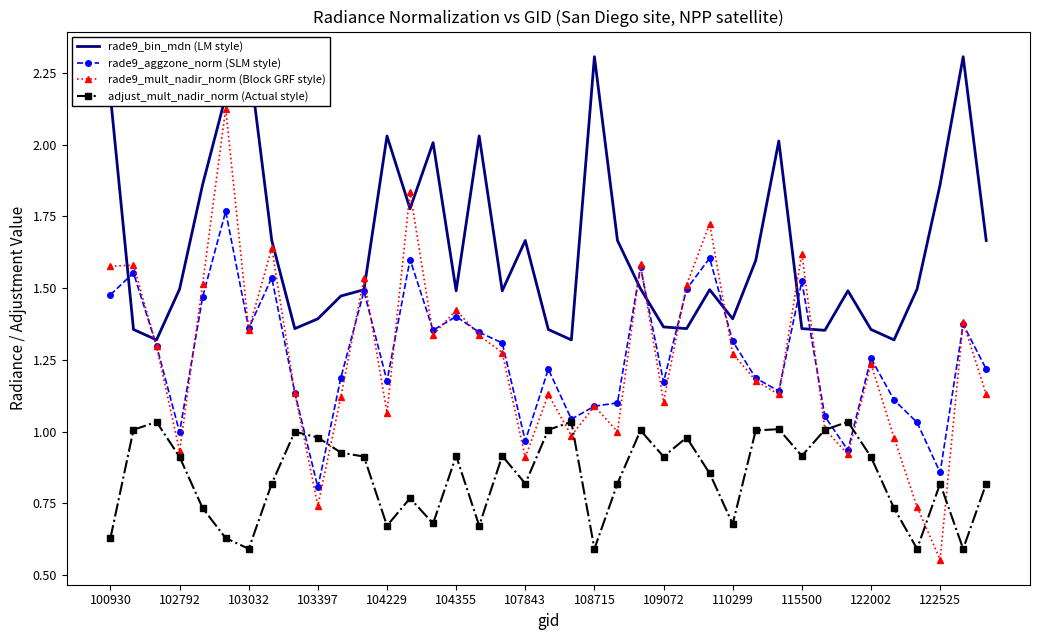

What is the smallest value displayed?

0.6